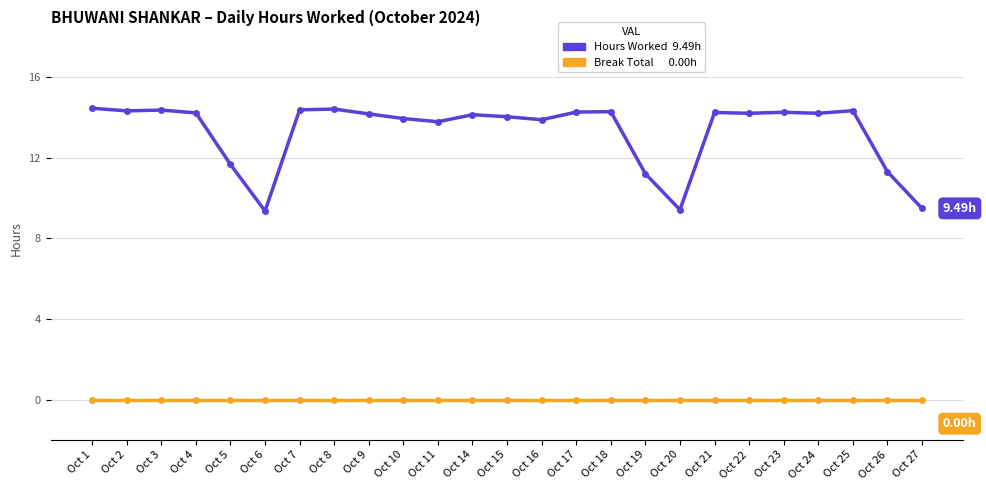

What is the spread (max minus min) of values at Oct 23?

14.3